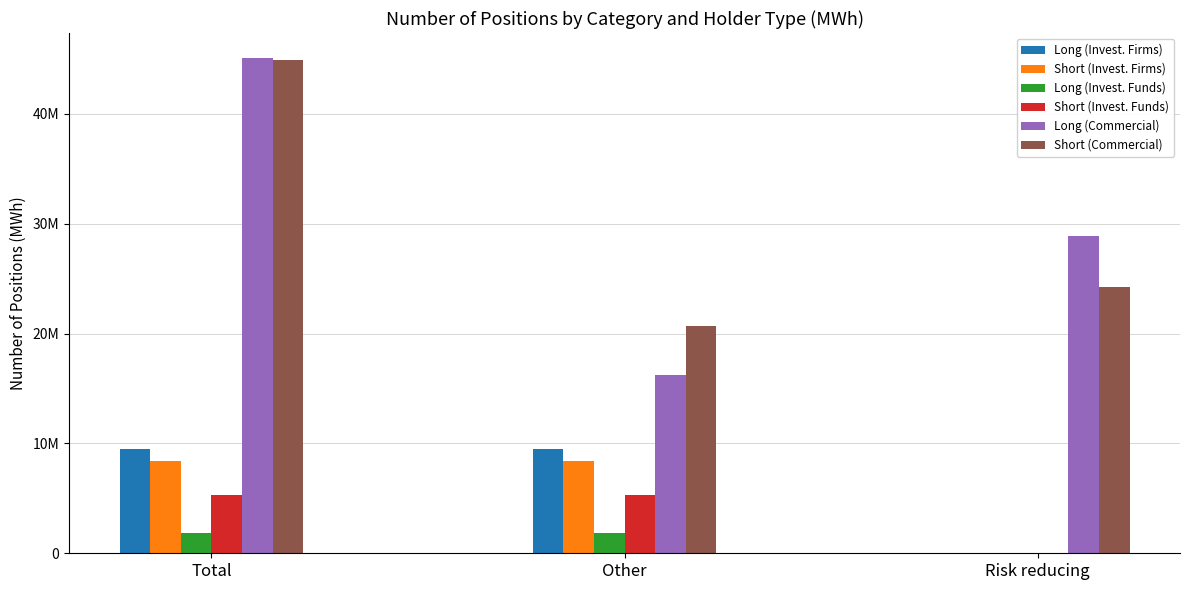

At how many categories does at least one series exceed 21567093?

2